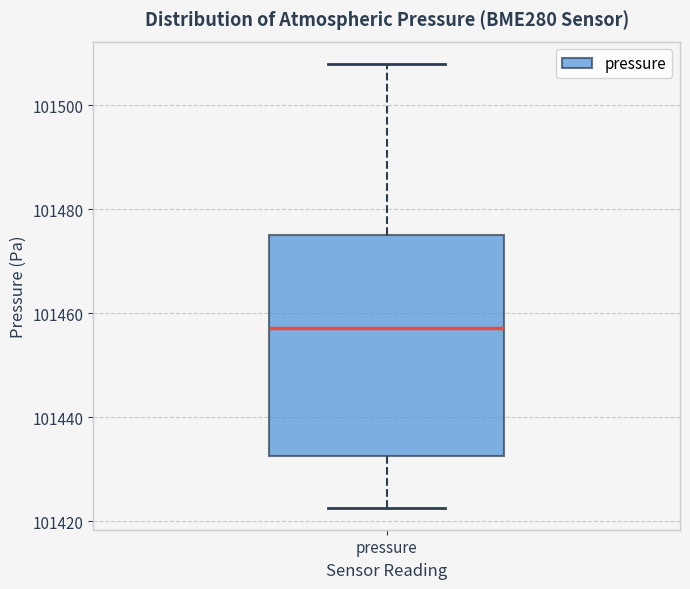

Read this box plot against the y-axis: the position of the median line, the range covered by the box, and the ends of both whiskers. The values are not printed on the chart, so give them approximately, as read against the axis.

median 101458, box 101432 to 101476, whiskers 101422 to 101508